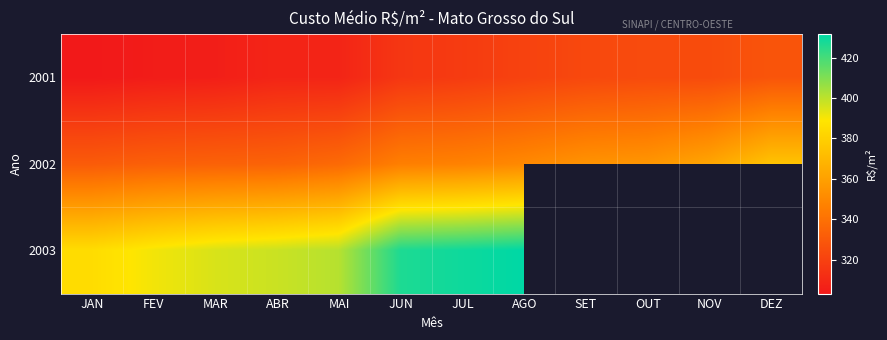

What value does the 2001 series have at SET?

322.9